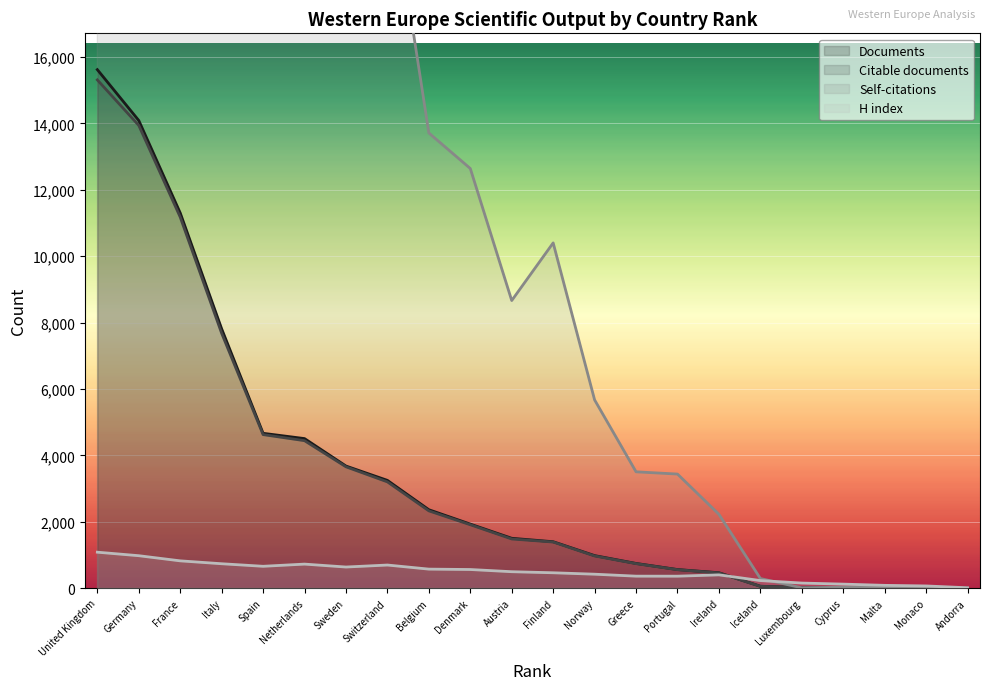

What is the maximum value for Citable documents?

15313